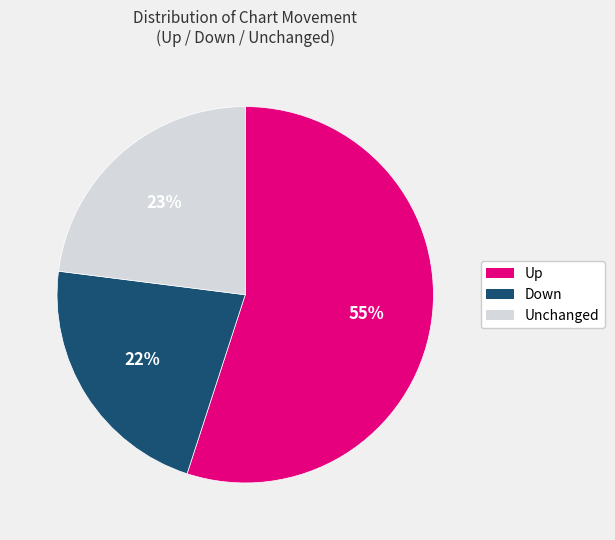

Is there any slice that represents more than half of the pie?

Yes